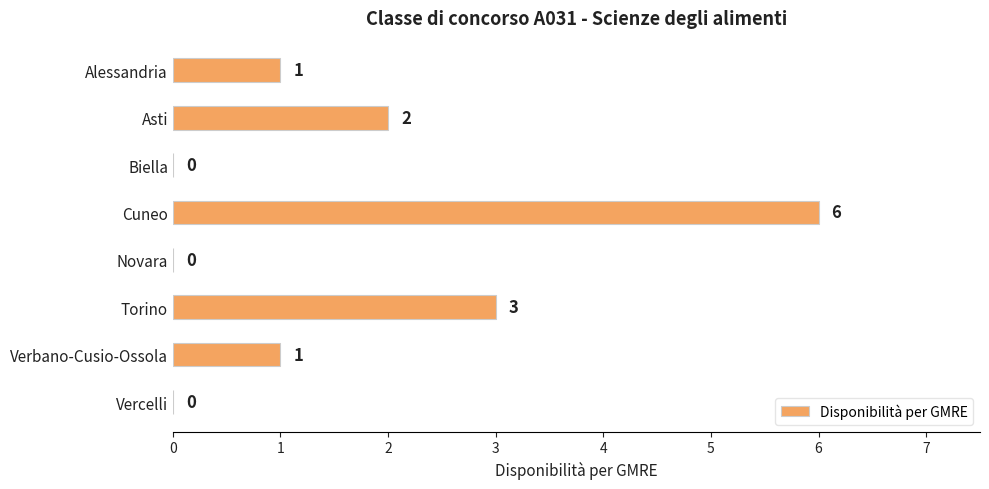

Is it true that the value at Cuneo is 6?

True